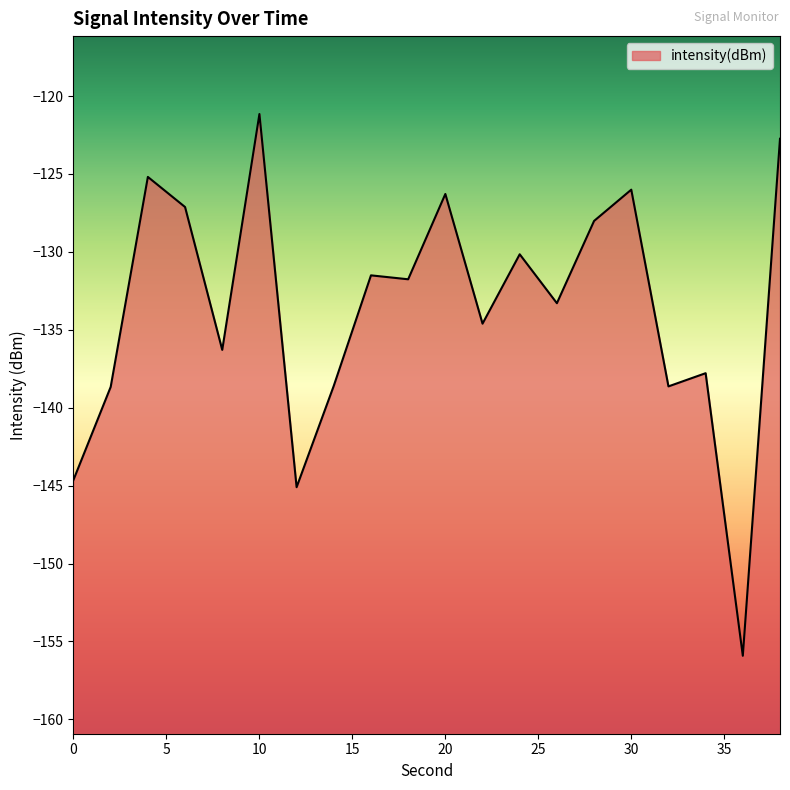

What is the sum of the values at 10 and 0?

-265.8